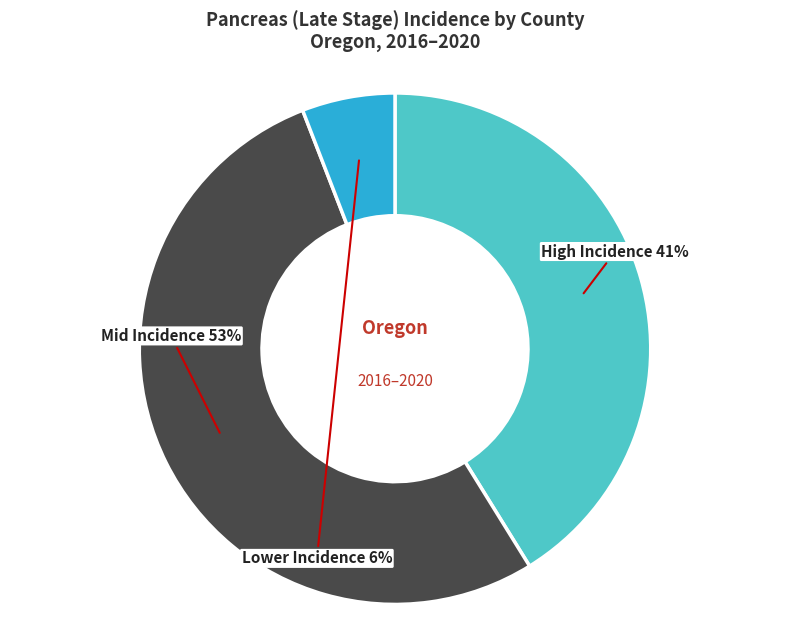

To the nearest percent, what is the average slice percentage?

33%